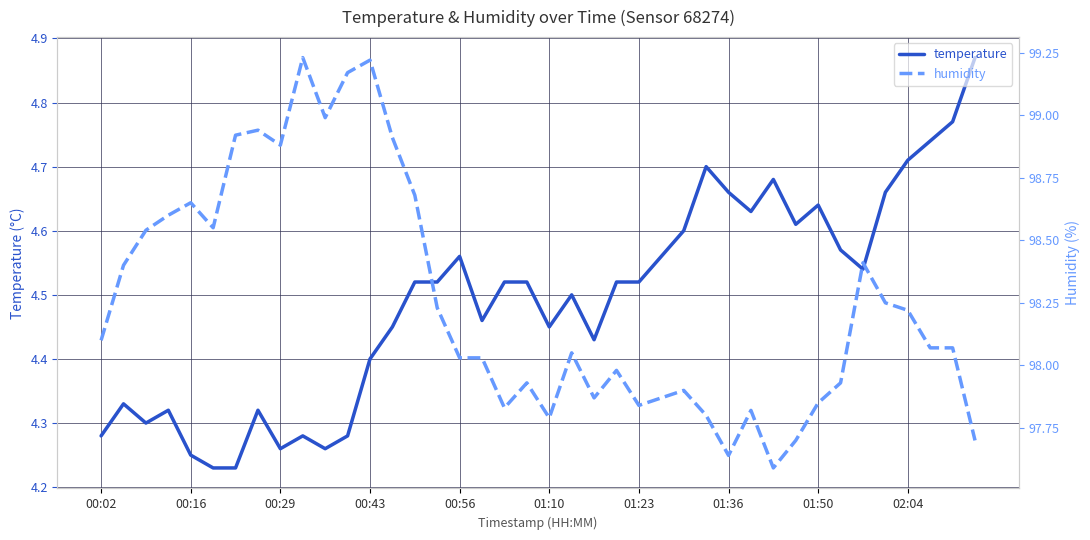

The value of temperature at 02:04 is 2.1. True or false?

False